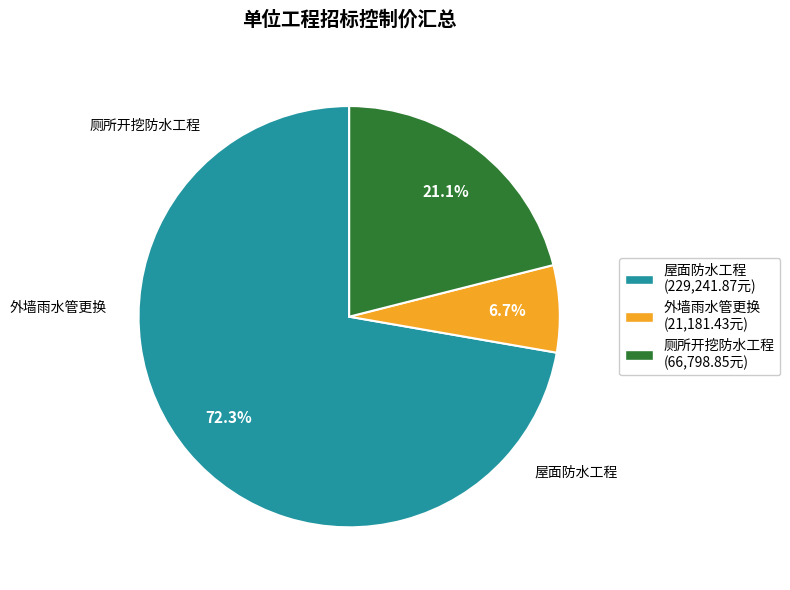

To the nearest percent, what is the difference between the largest and smallest slice percentages?

66%